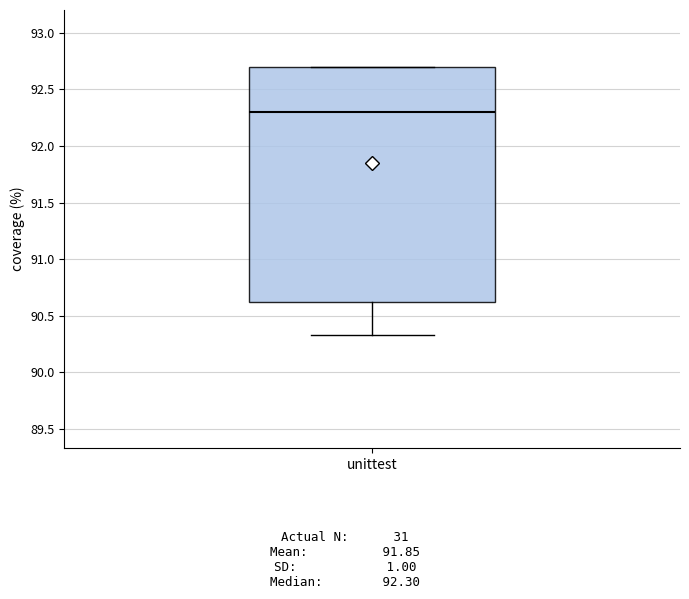

Where is the upper edge of the box for unittest on the y-axis? The values are not printed on the chart, so give them approximately, as read against the axis.

92.70